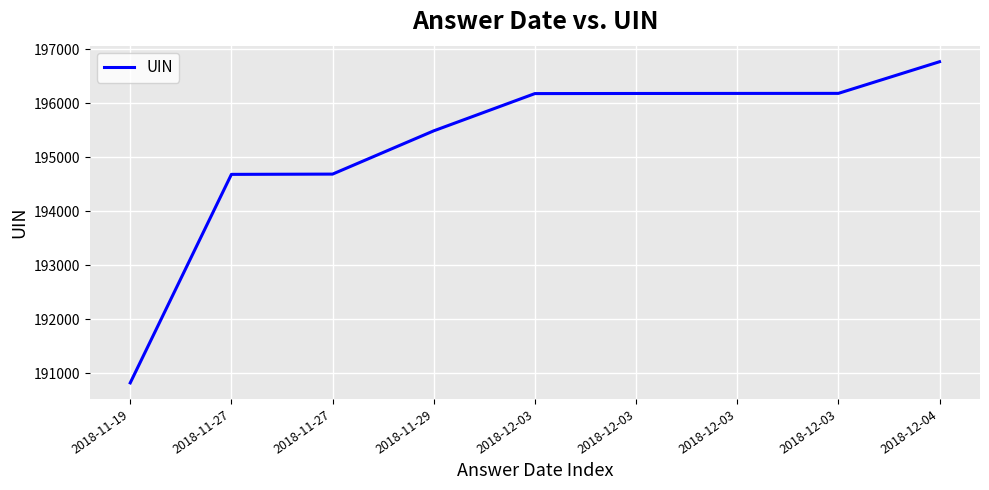

The value at 2018-11-27 is 280084. True or false?

False